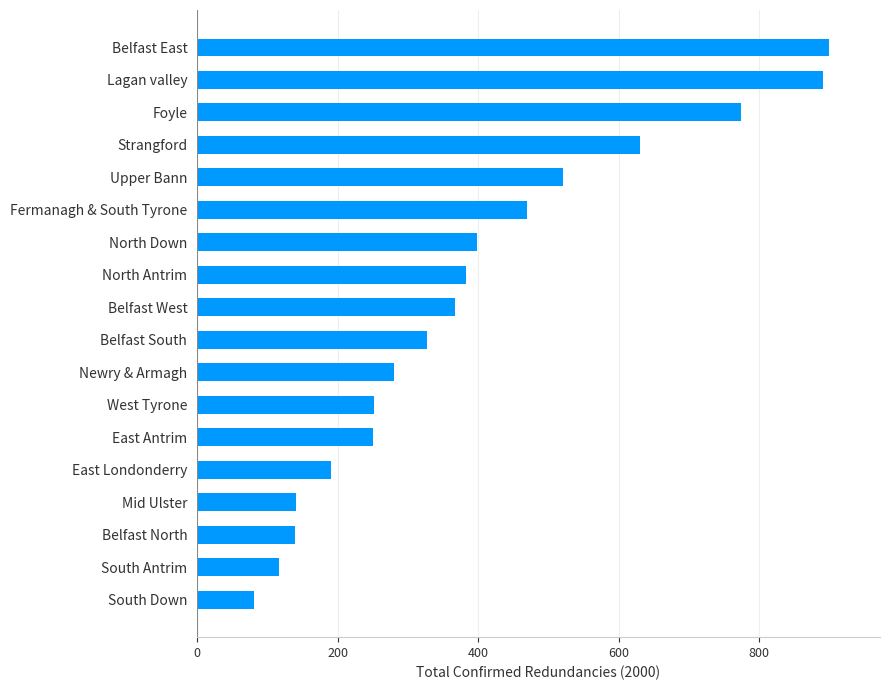

What is the approximate value at Newry & Armagh, to the nearest 10?

280